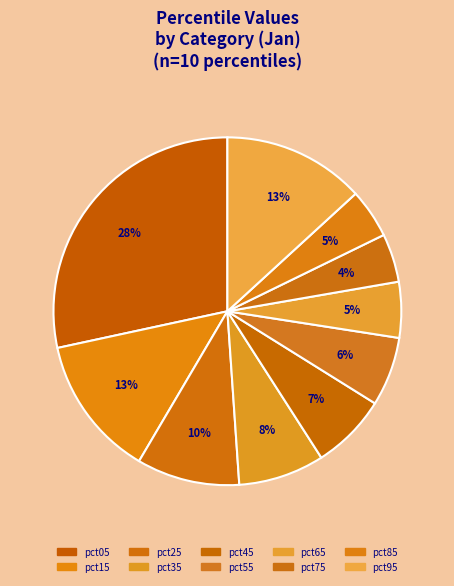

To the nearest percent, what is the combined percentage of pct35 and pct95?

21%